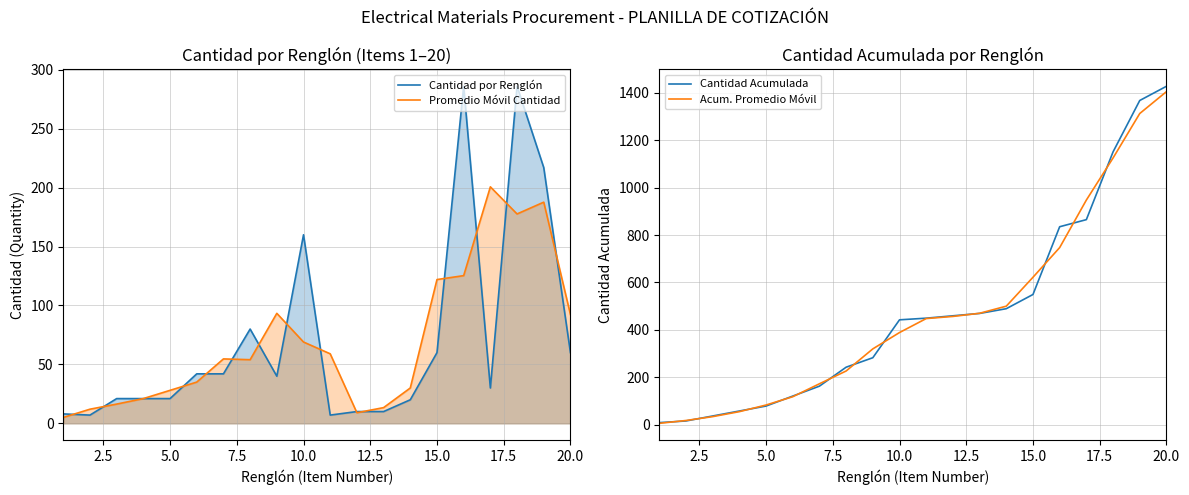

What is the highest value of the Cantidad Acumulada series?

1428.0